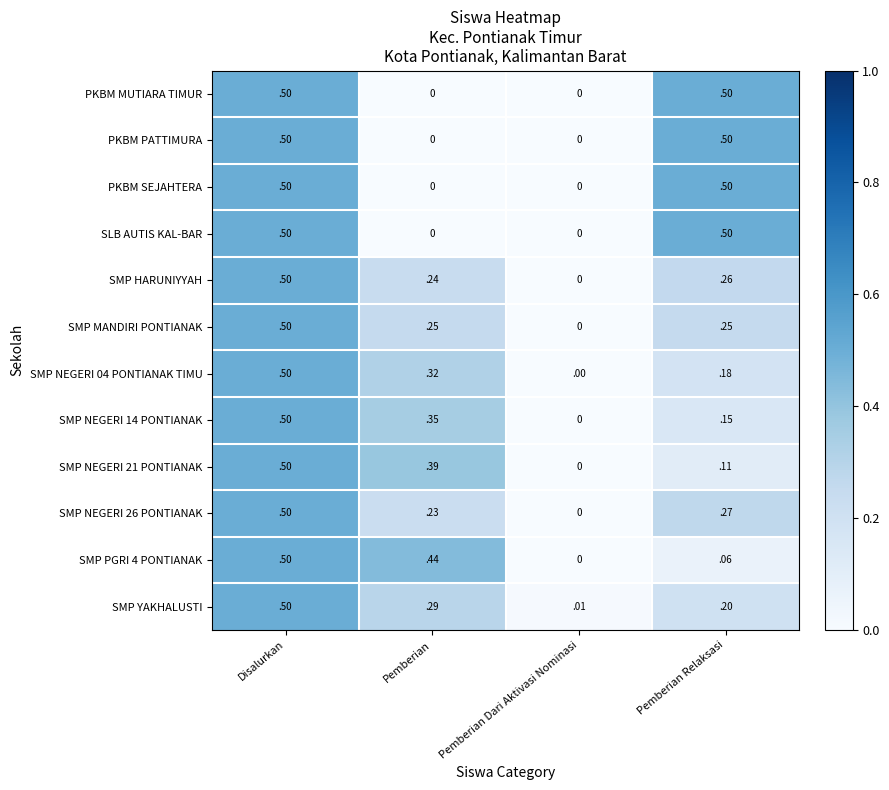

Which category has the lowest value in the SMP PGRI 4 PONTIANAK series?

Pemberian Dari Aktivasi Nominasi